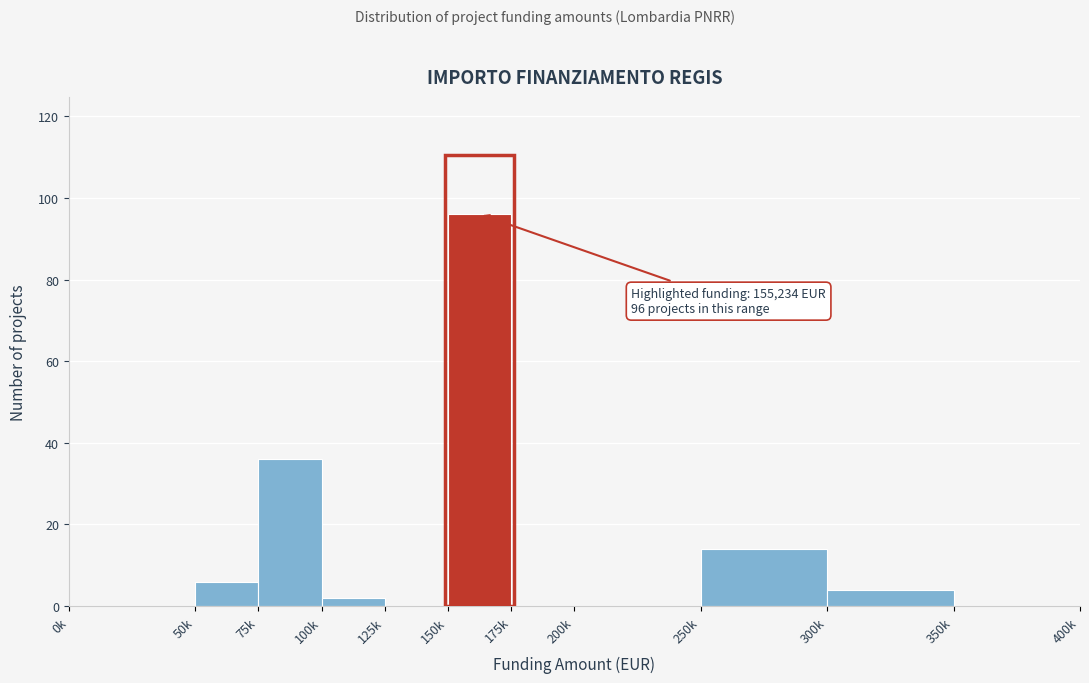

Reading right to left, extract all data points from this chart.

350k=0	300k=4	250k=14	200k=0	175k=0	150k=96	125k=0	100k=2	75k=36	50k=6	0k=0